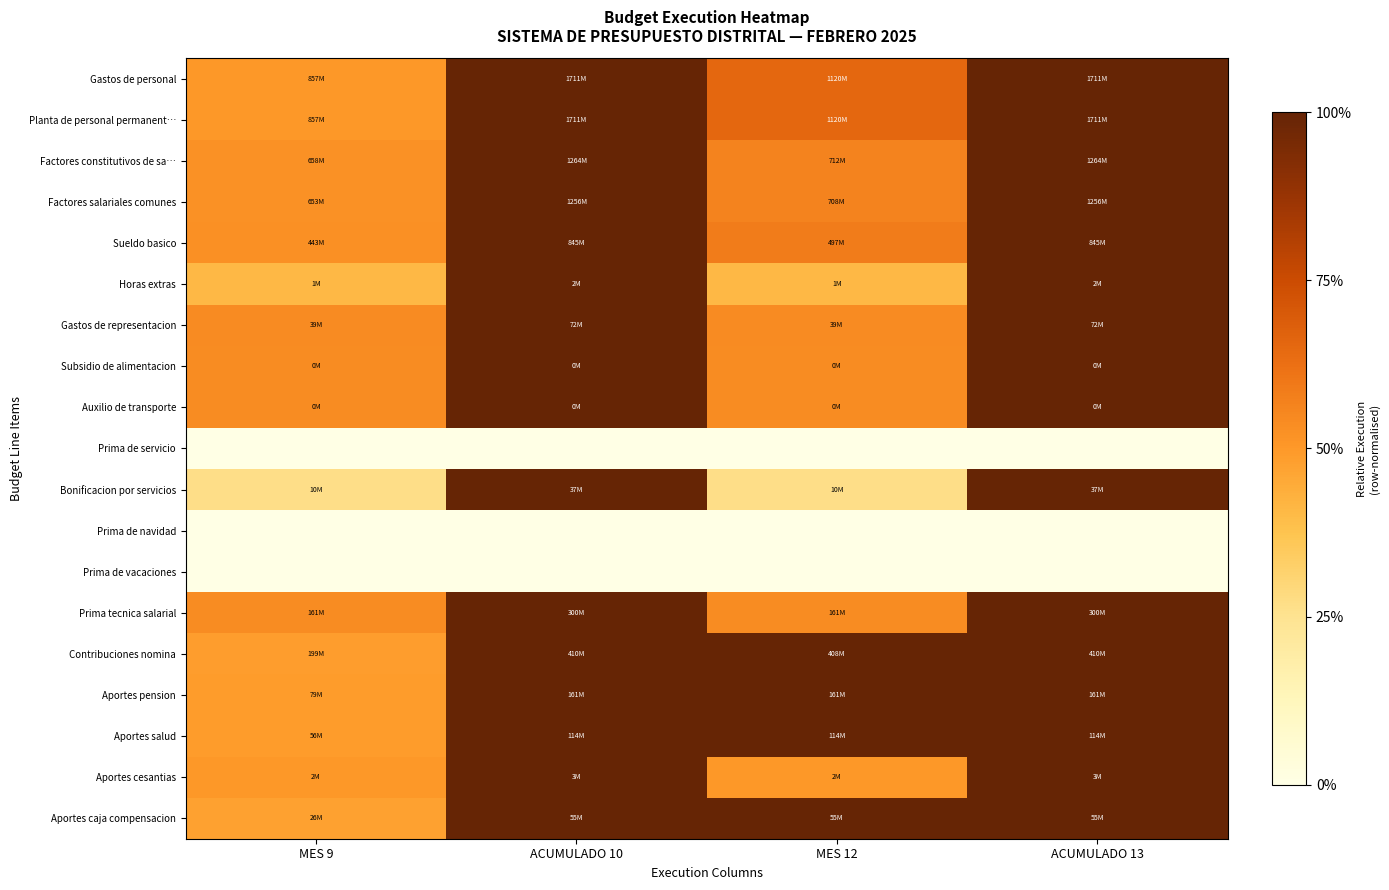

At which category is the sum across all series the highest?

ACUMULADO 10